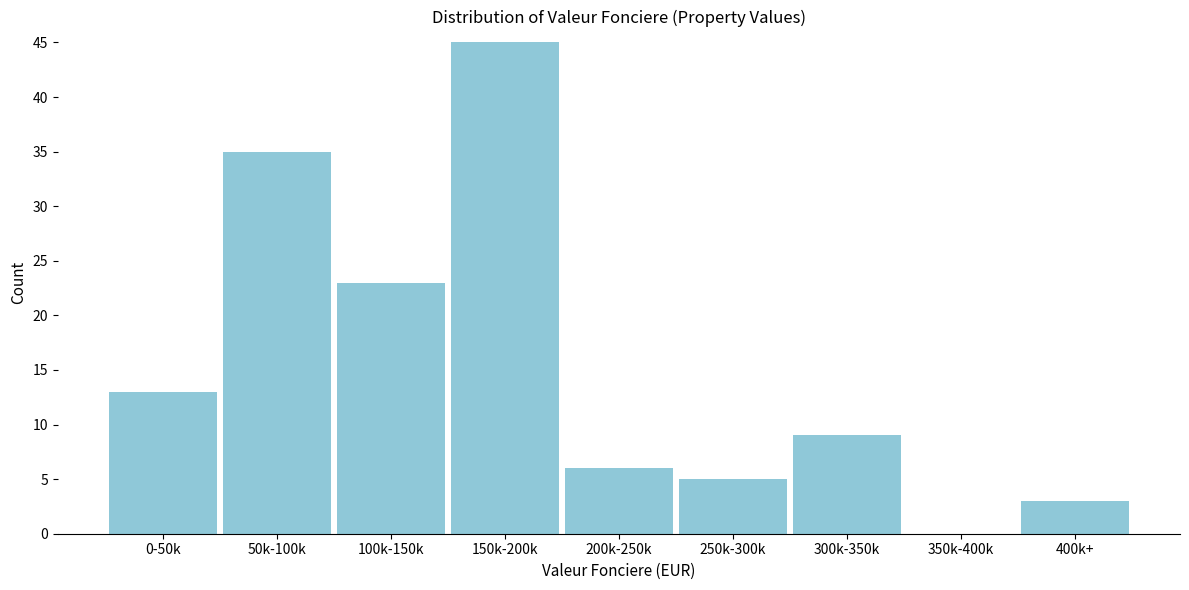

Reading left to right, what are all the values shown in this chart?

0-50k=13	50k-100k=35	100k-150k=23	150k-200k=45	200k-250k=6	250k-300k=5	300k-350k=9	350k-400k=0	400k+=3